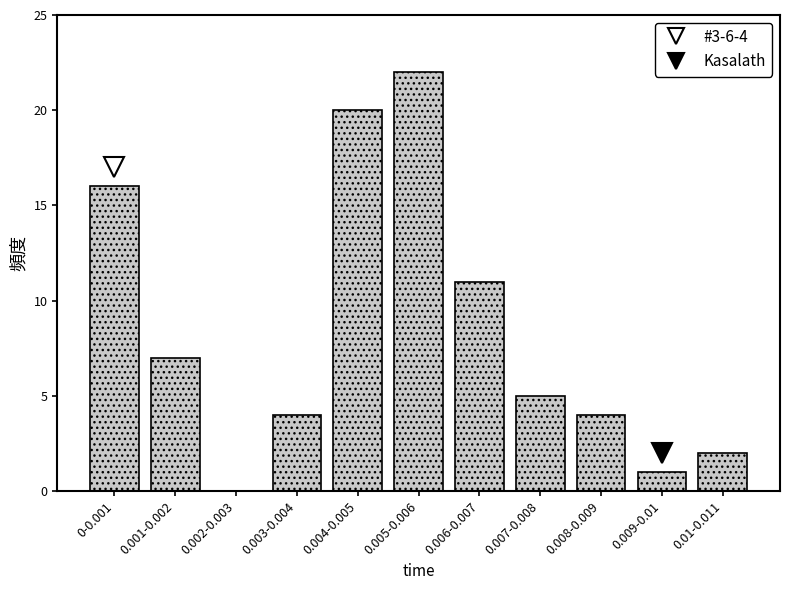

Reading left to right, extract all data points from this chart.

0-0.001=16	0.001-0.002=7	0.002-0.003=0	0.003-0.004=4	0.004-0.005=20	0.005-0.006=22	0.006-0.007=11	0.007-0.008=5	0.008-0.009=4	0.009-0.01=1	0.01-0.011=2